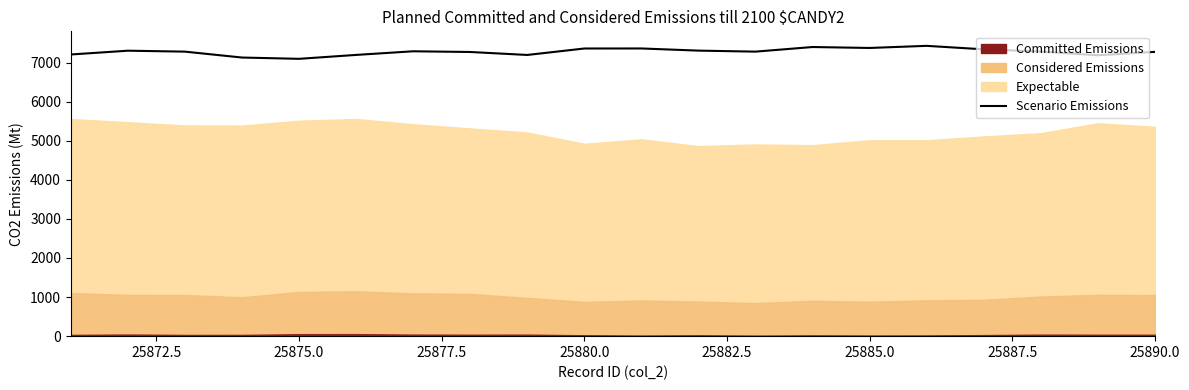

At which label is the value closest to 7261?

25887.5